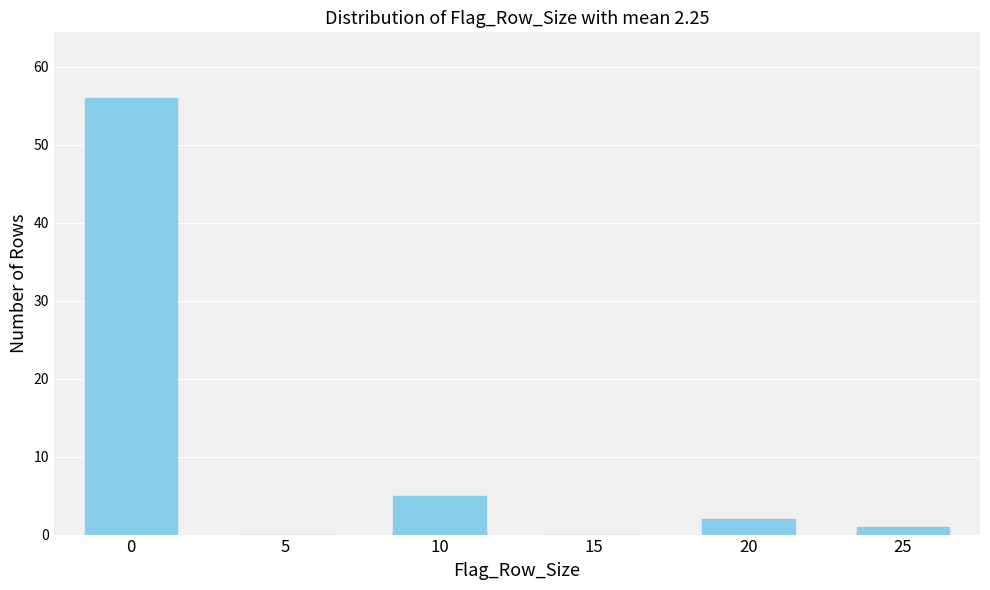

Reading left to right, transcribe all the data shown in this chart.

0=56	5=0	10=5	15=0	20=2	25=1